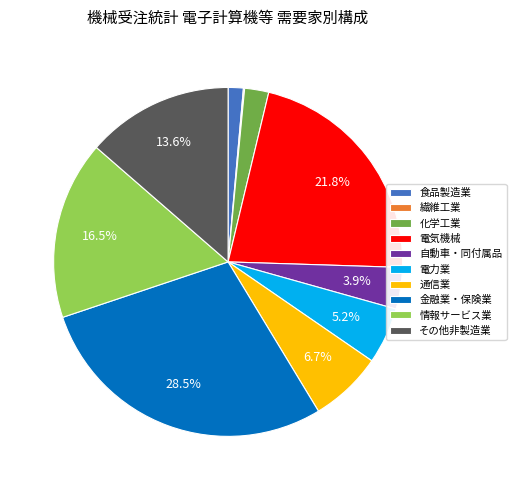

How much of the chart is everything except その他非製造業?

86.4%